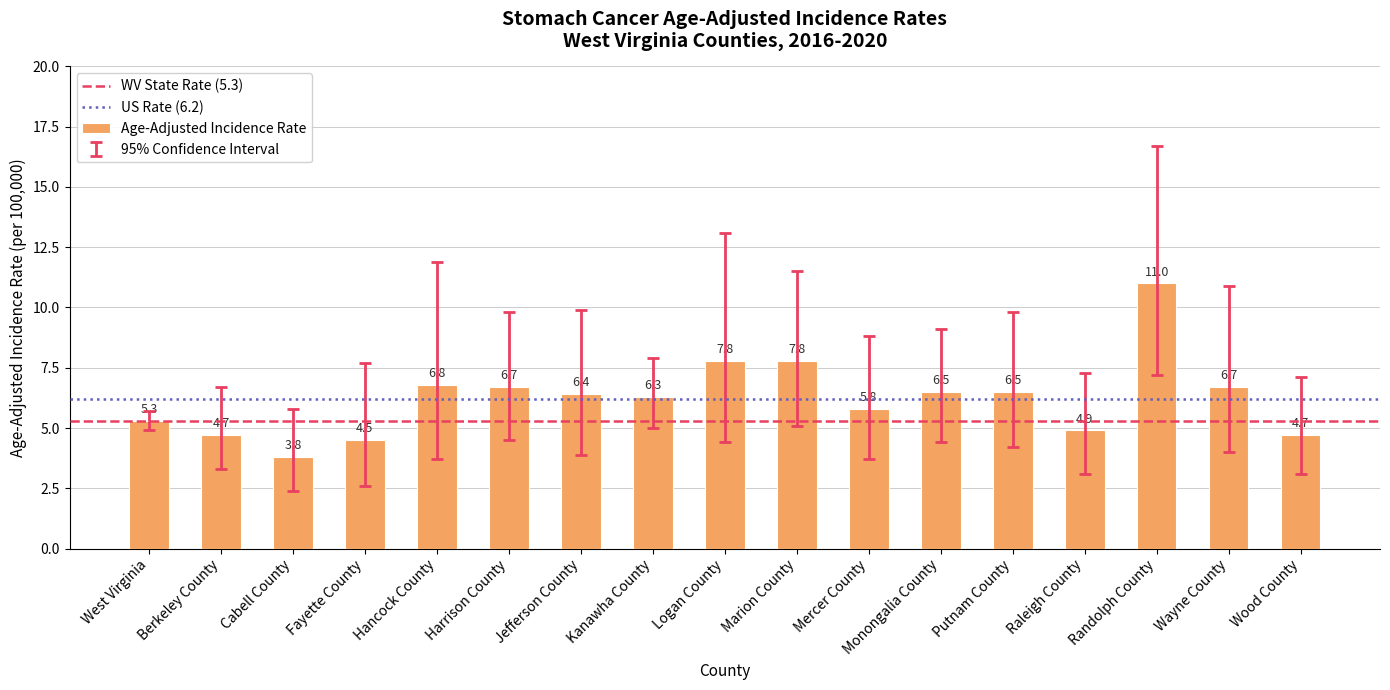

How many distinct data groups are displayed?

1